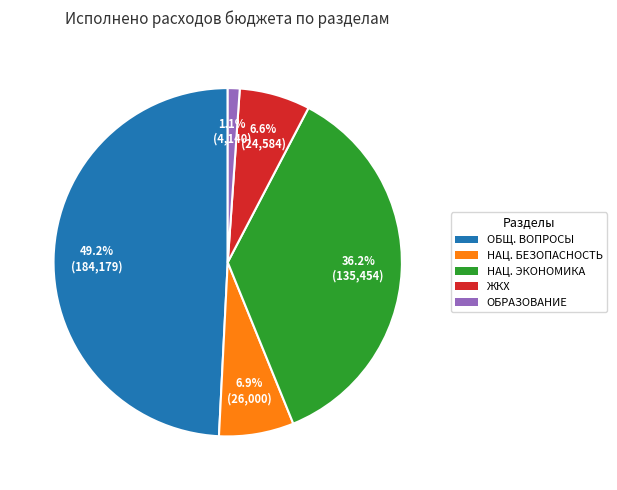

How many segments does this pie chart have?

5